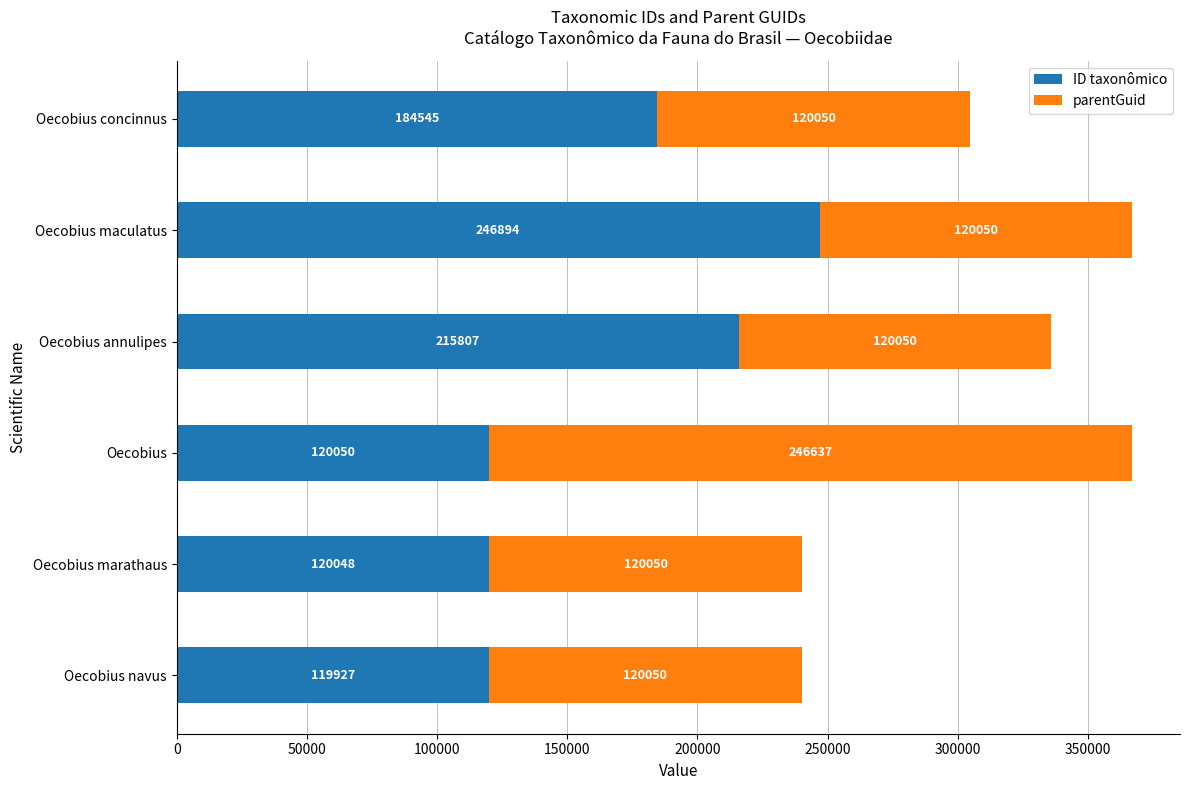

What is the difference between the second highest and second lowest values in the ID taxonômico series?

95759